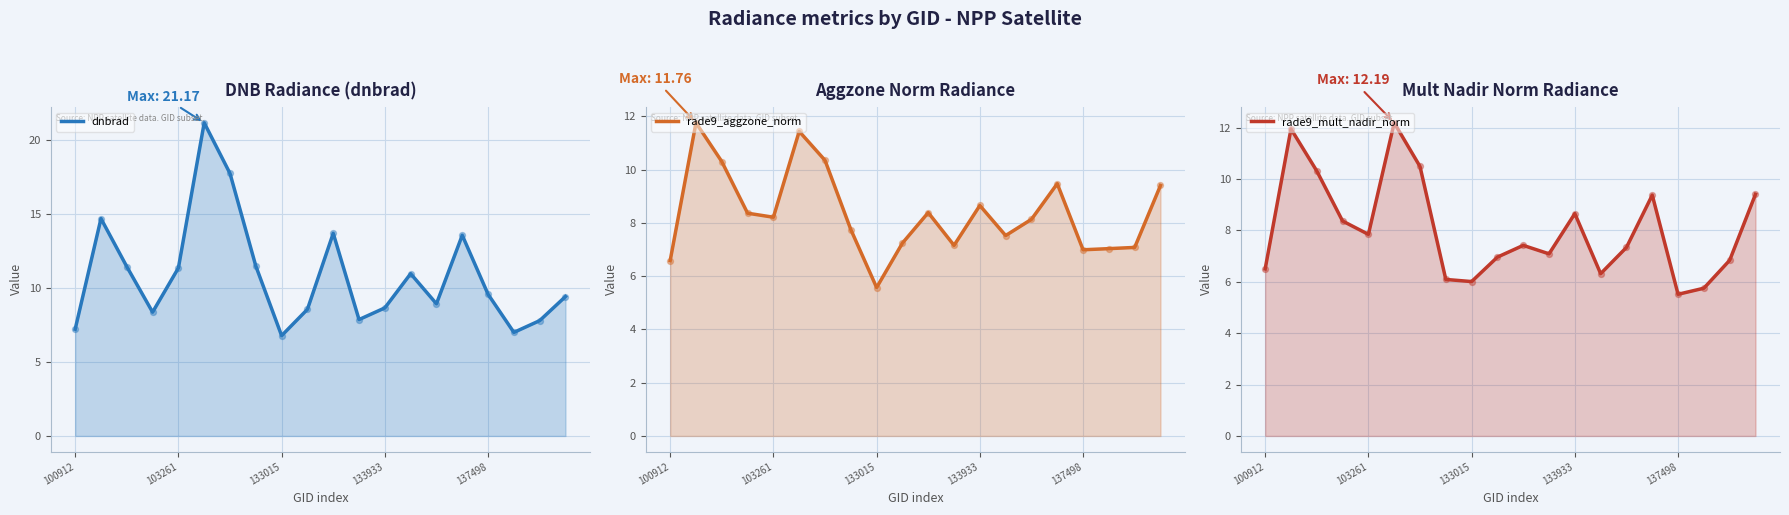

What is the total value across all series at 13?

24.8